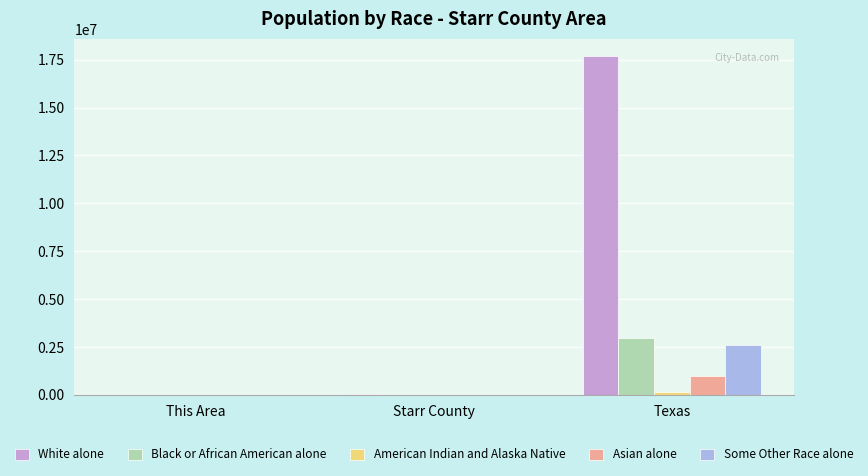

What is the difference between the White alone values at Starr County and This Area?

53666